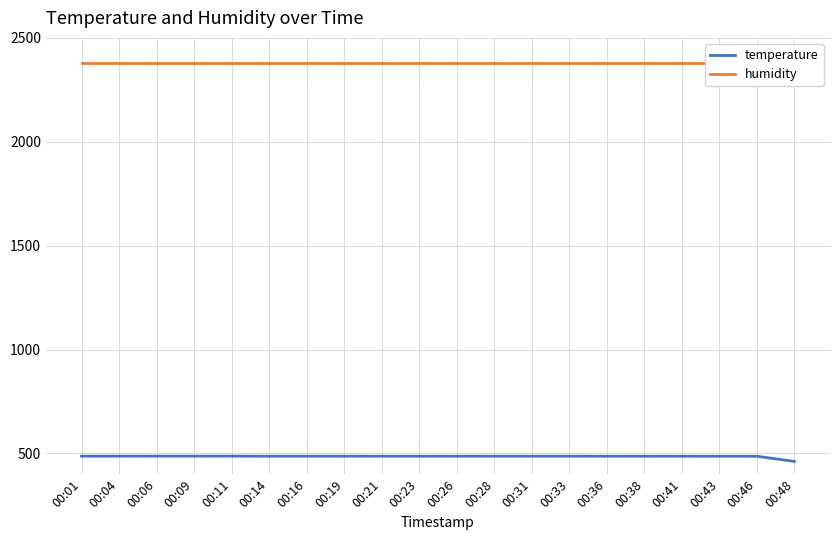

True or false: temperature and humidity cross at least once.

False